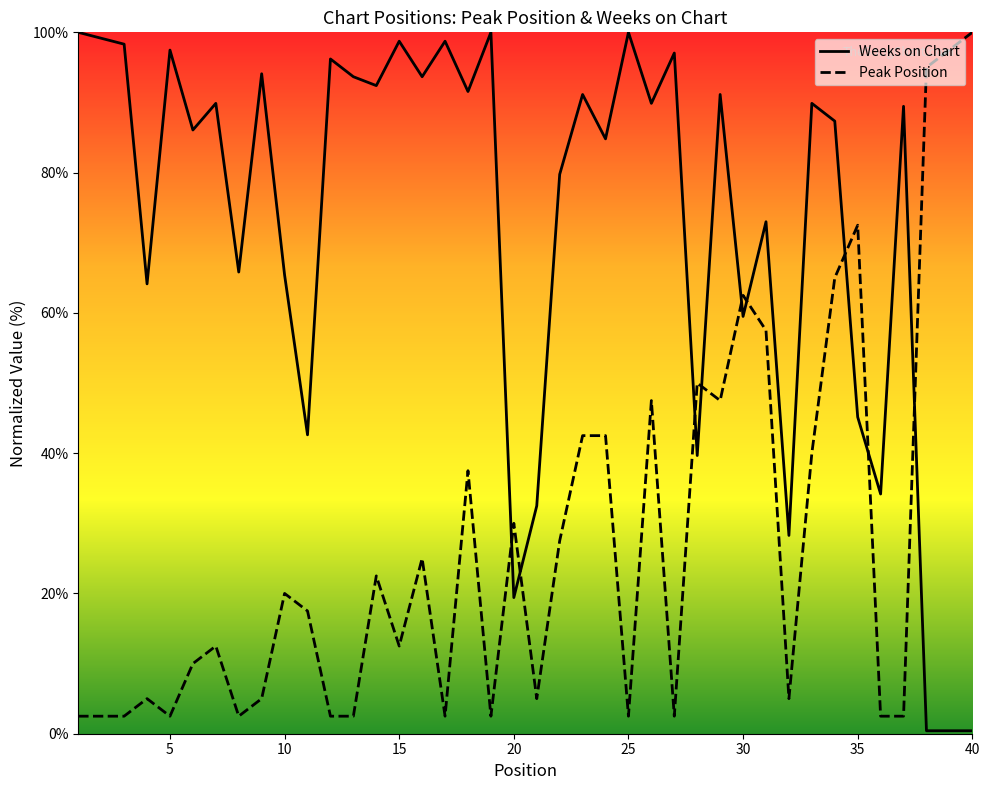

Is it true that Peak Position equals 62.5 at 30?

True